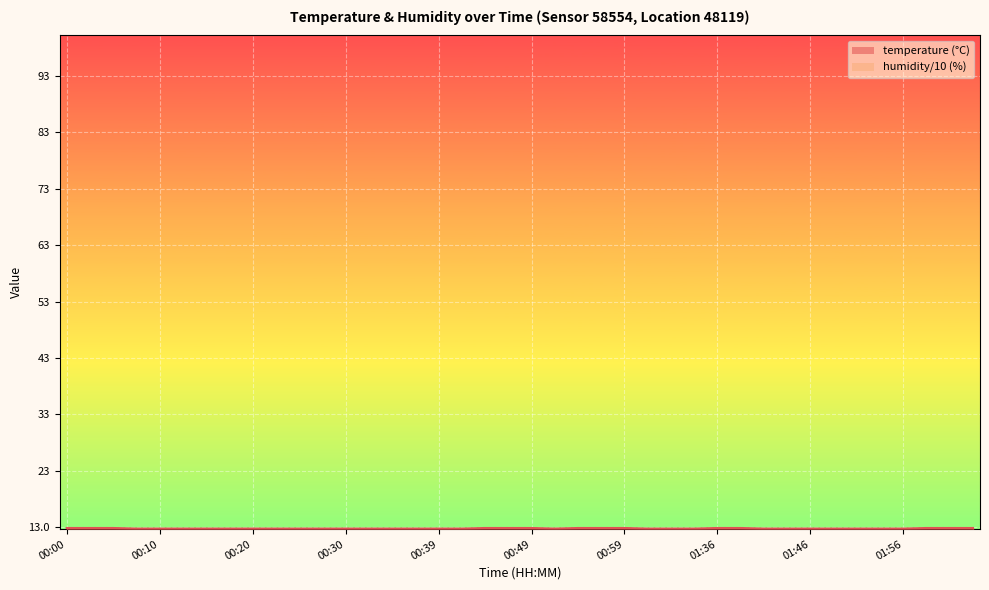

What is the label of the 28th point from the left?

01:10